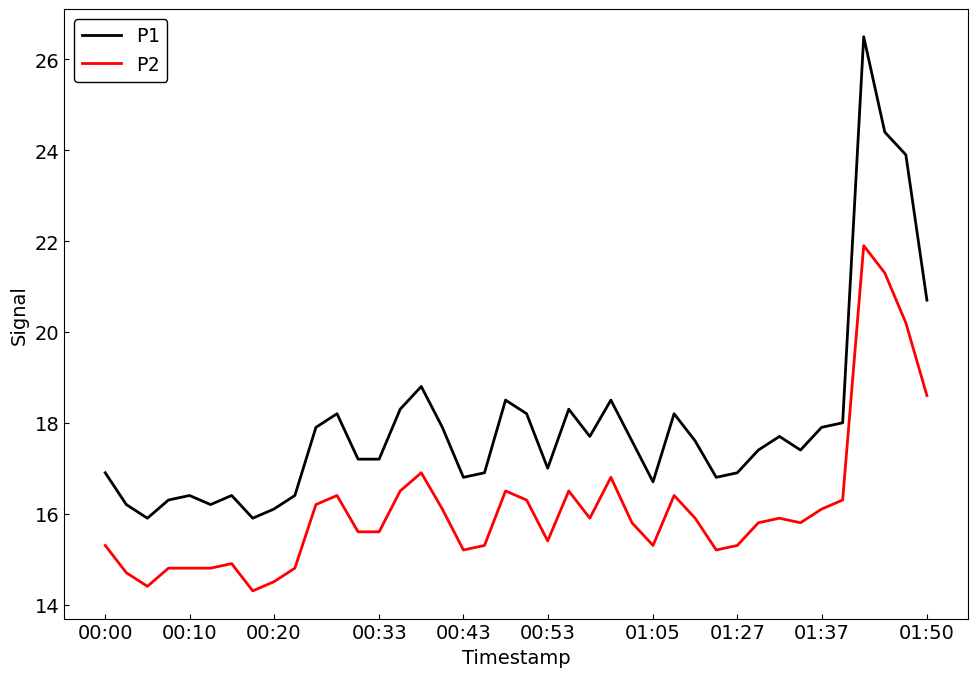

True or false: P1 and P2 cross at least once.

False